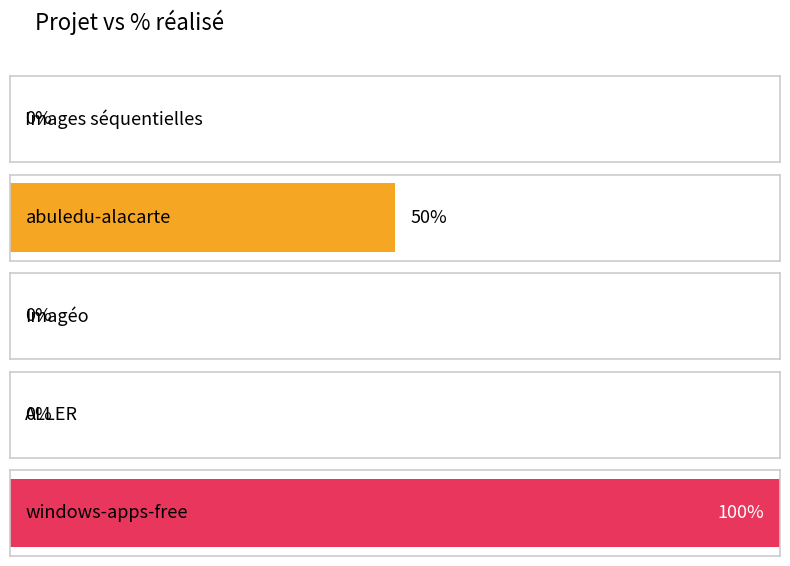

Rank the categories by value from highest to lowest.

windows-apps-free, abuledu-alacarte, Images séquentielles, Imagéo, ALLER